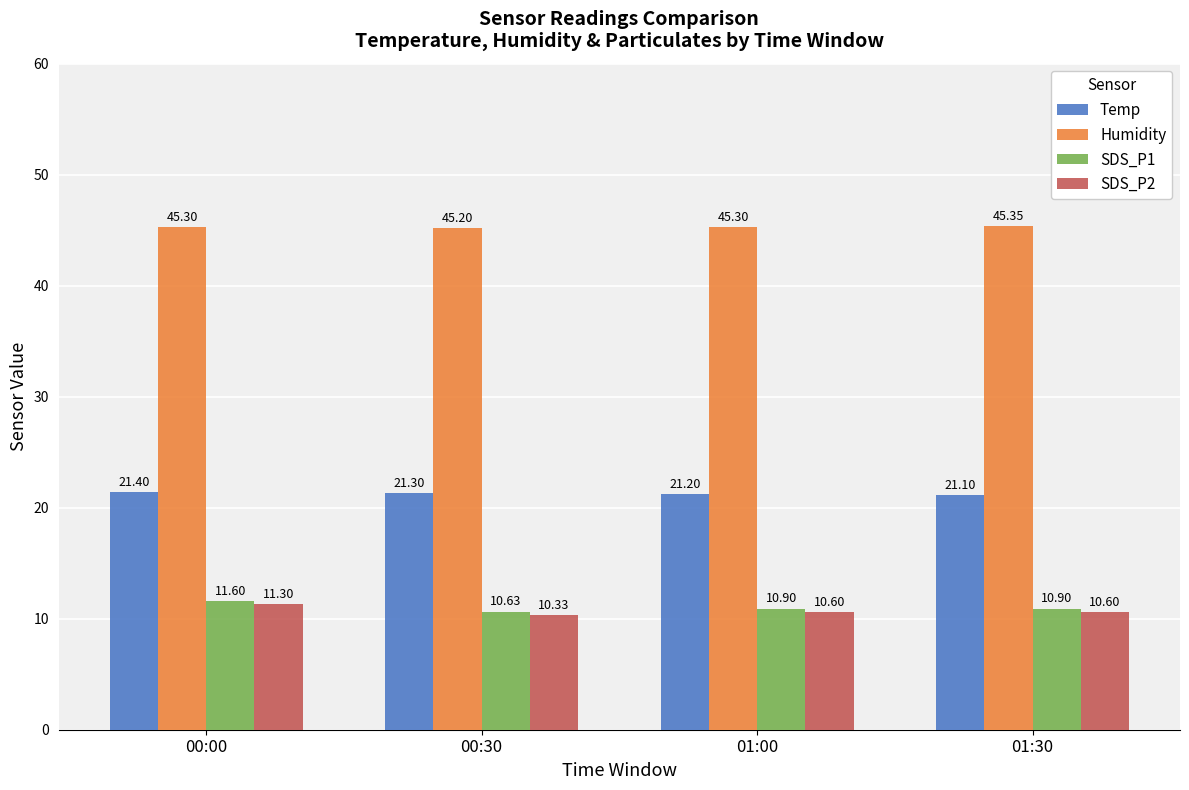

What is the spread (max minus min) of values at 00:00?

34.0